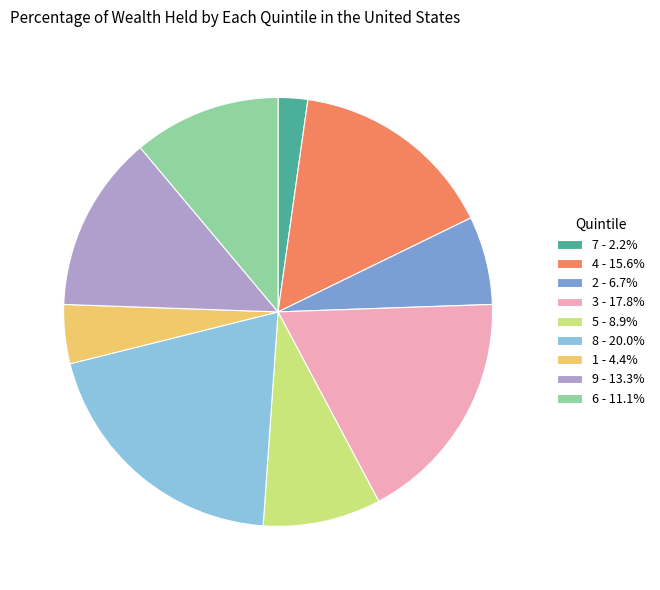

Combined, do 4 - 15.6% and 2 - 6.7% account for over 50%?

No